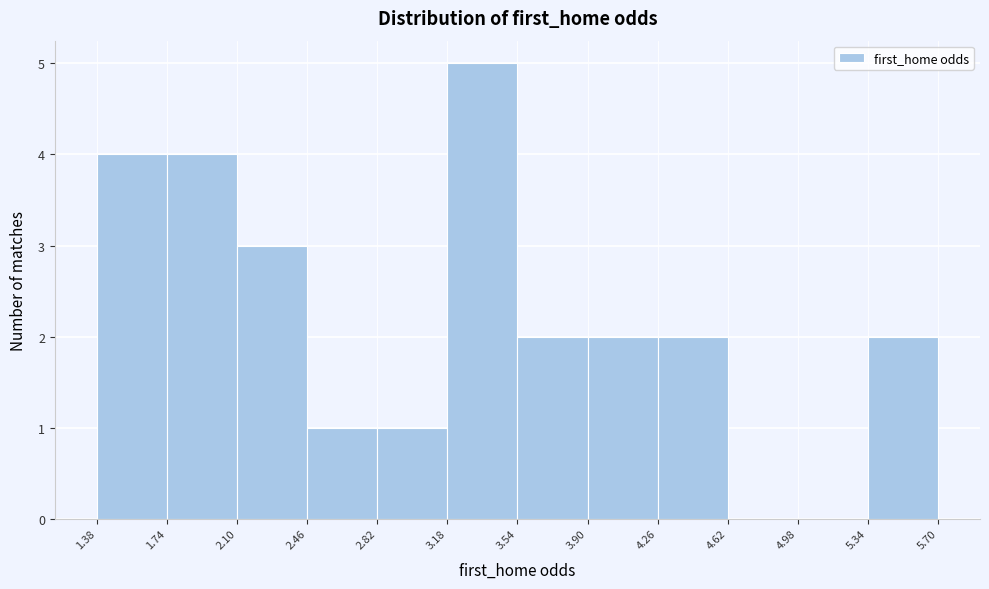

Reading left to right, list every bar in this chart as the range it spans on the x-axis followed by its height. The values are not printed on the chart, so give them approximately, as read against the axis.

1.38 to 1.74: 4
1.74 to 2.10: 4
2.10 to 2.46: 3
2.46 to 2.82: 1
2.82 to 3.18: 1
3.18 to 3.54: 5
3.54 to 3.90: 2
3.90 to 4.26: 2
4.26 to 4.62: 2
4.62 to 4.98: 0
4.98 to 5.34: 0
5.34 to 5.70: 2